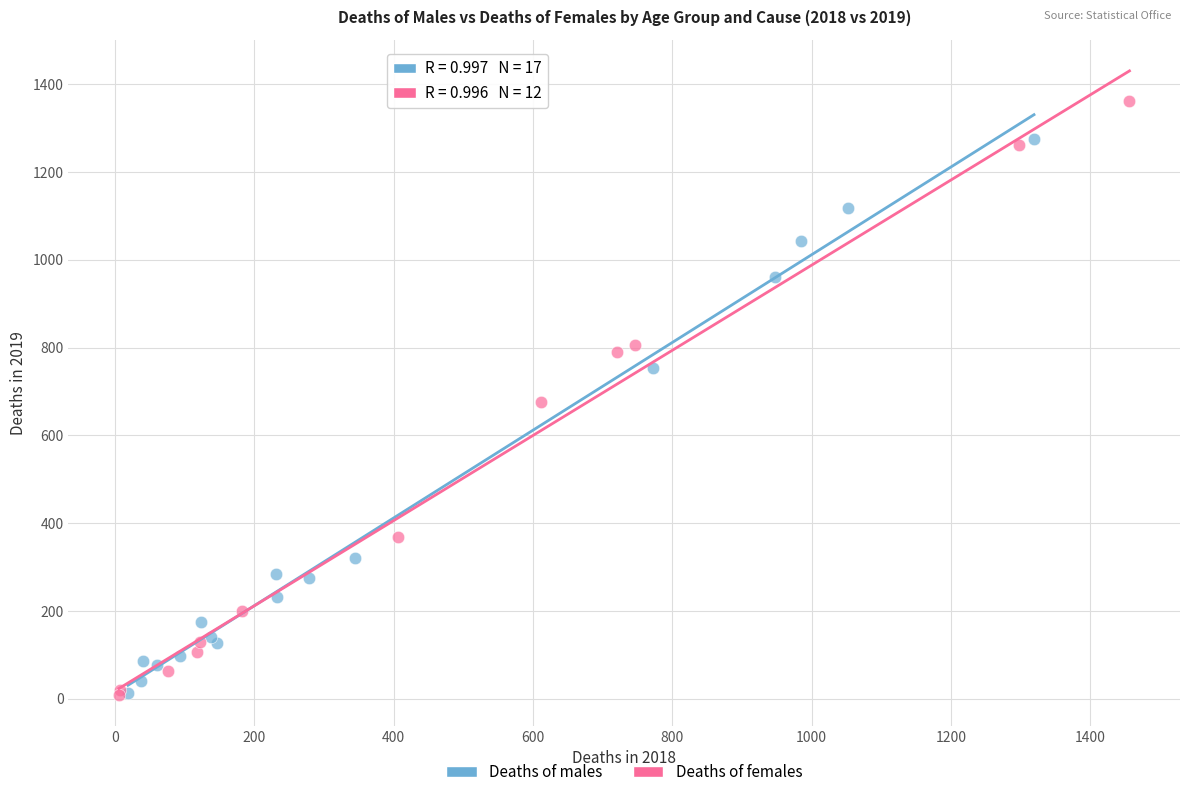

Which series has the largest Y range (max minus min)?

Deaths of females